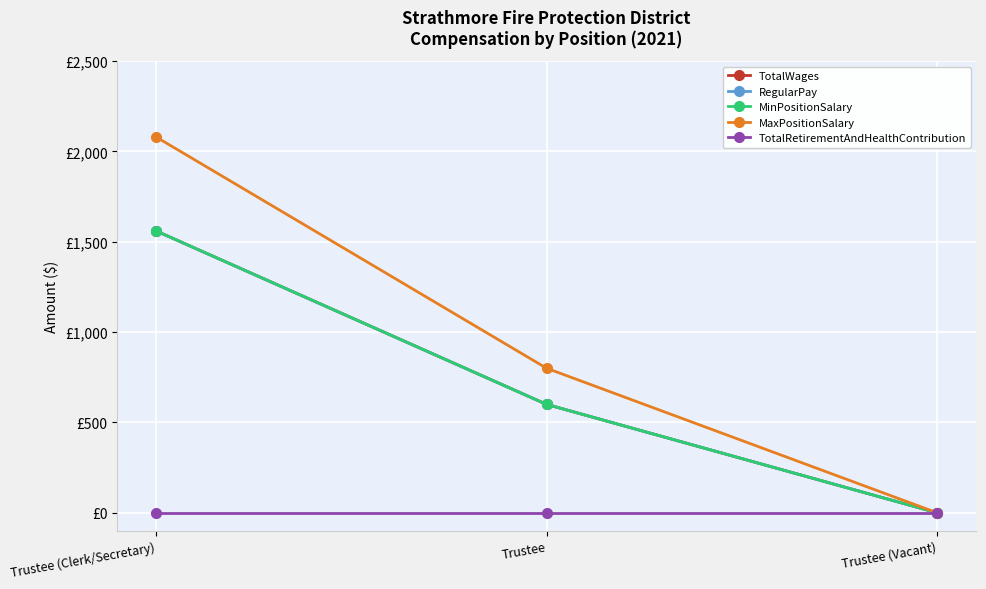

Does the chart have visible grid lines?

Yes